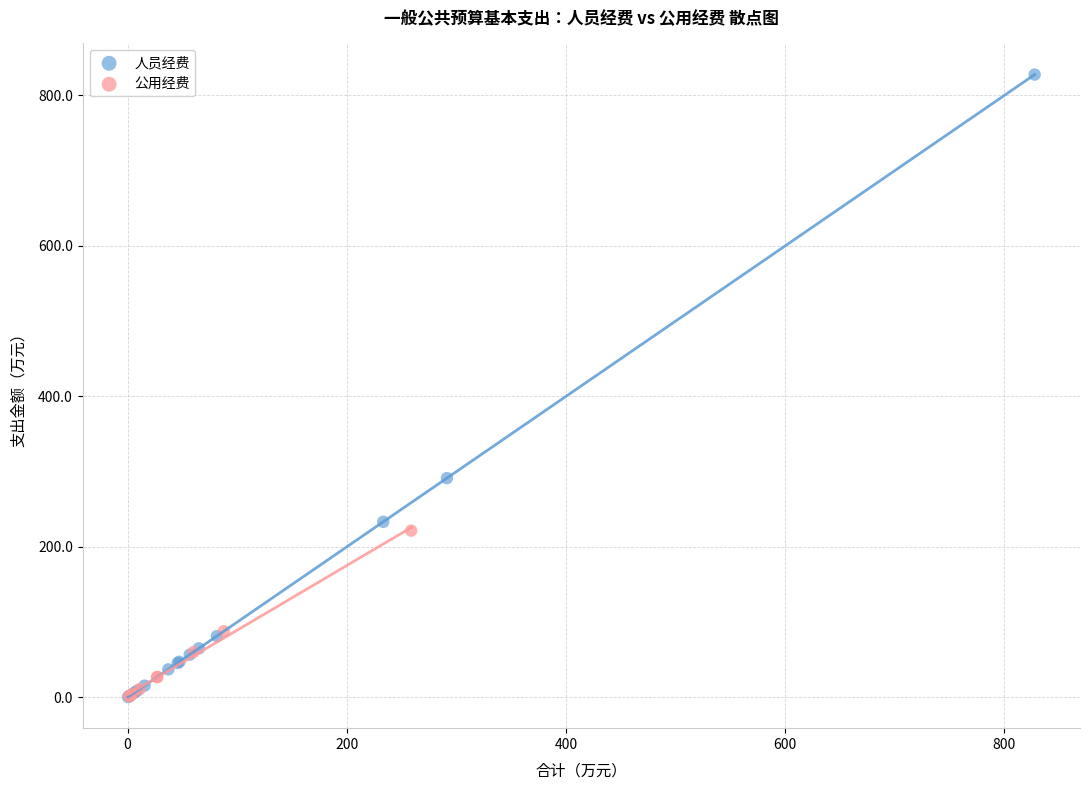

Which series has the largest Y range (max minus min)?

人员经费